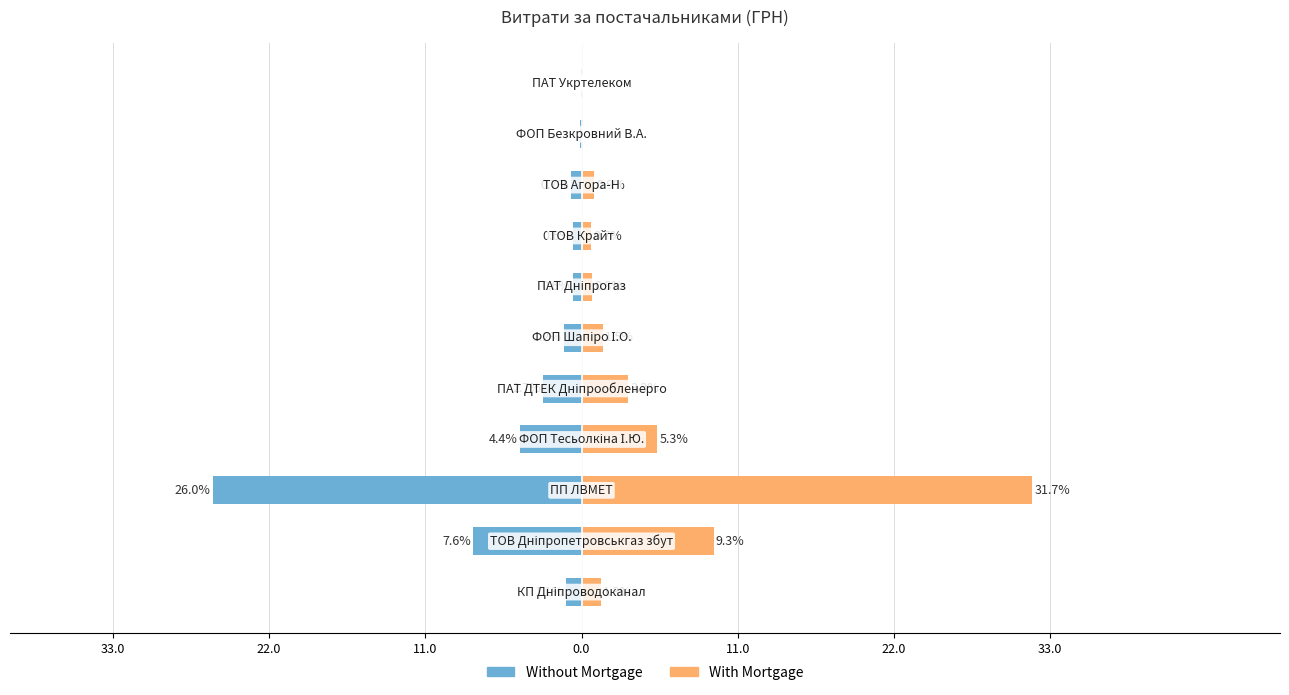

Is the value of Without Mortgage at 11.0 greater than the value of With Mortgage at 33.0?

No